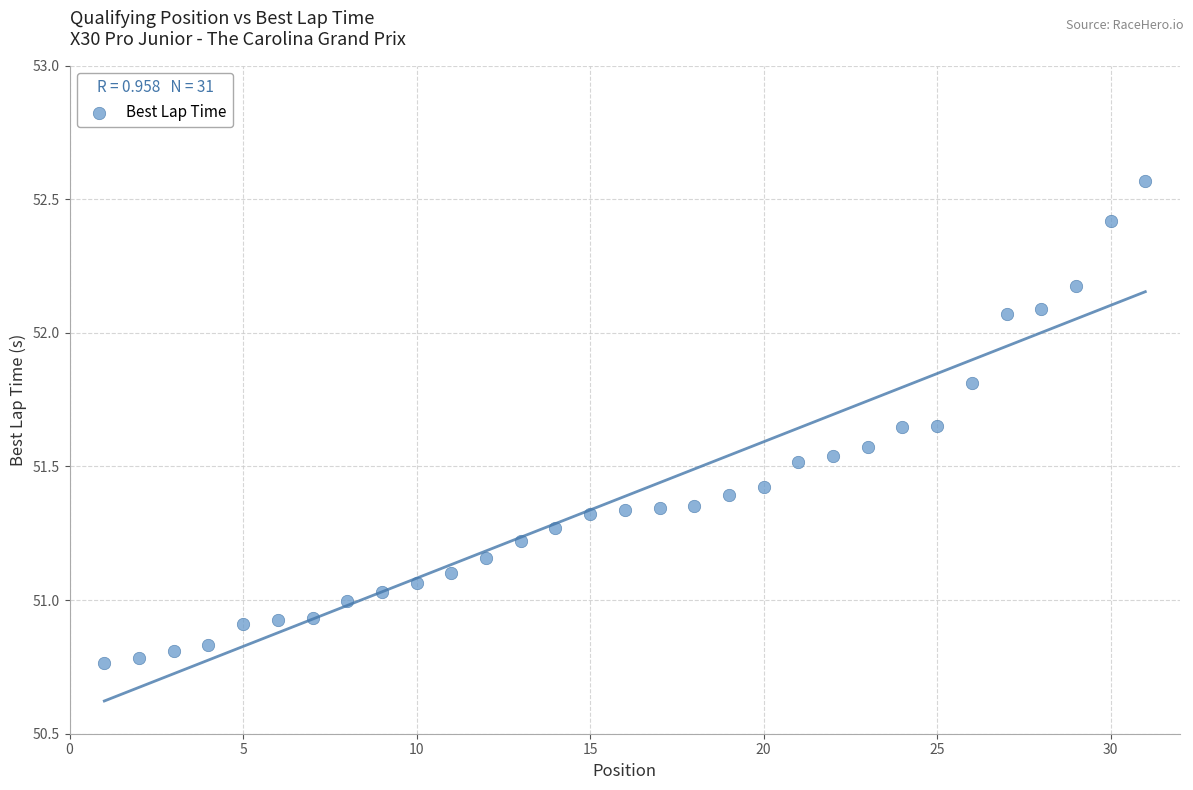

What is the range of X values (max minus min)?

30.0